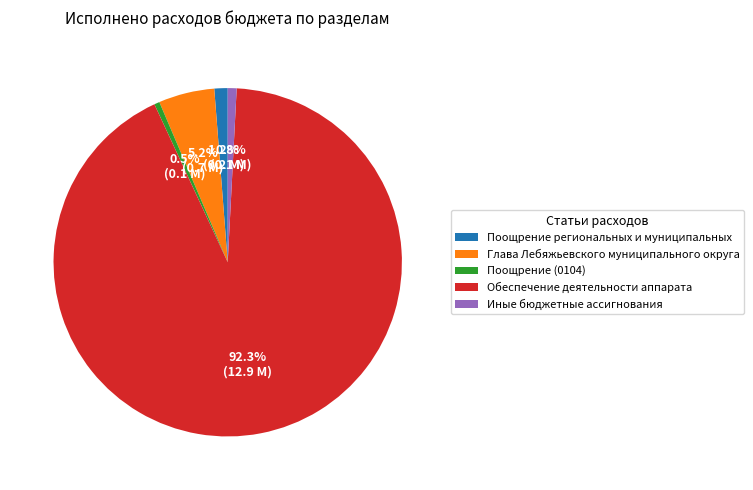

To the nearest percent, what is the combined percentage of Поощрение (0104) and Глава Лебяжьевского муниципального округа?

6%